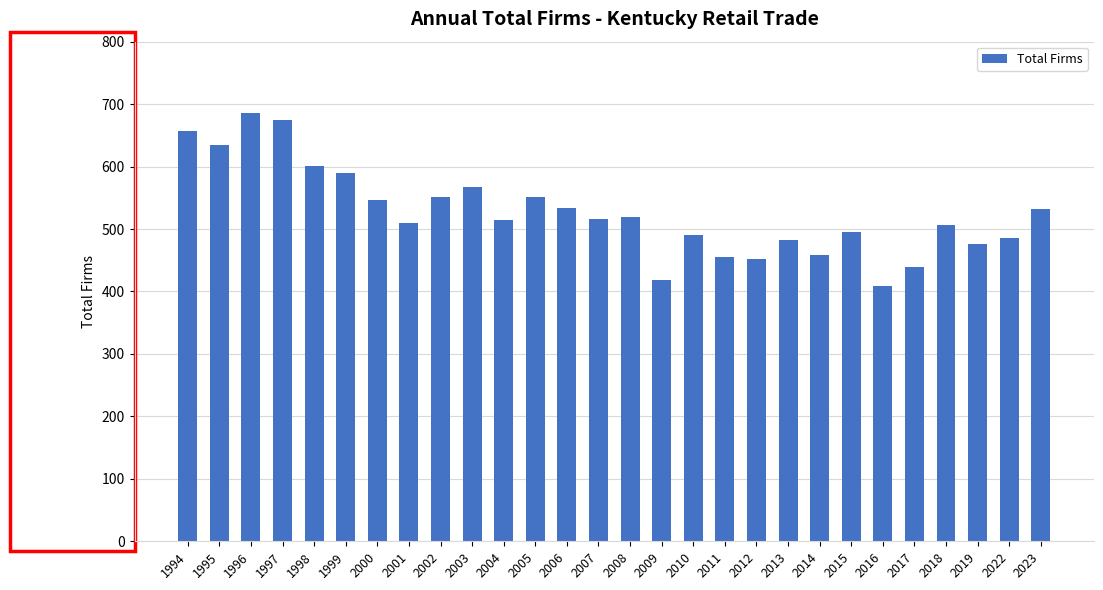

What is the value of the 21st bar from the left?

458